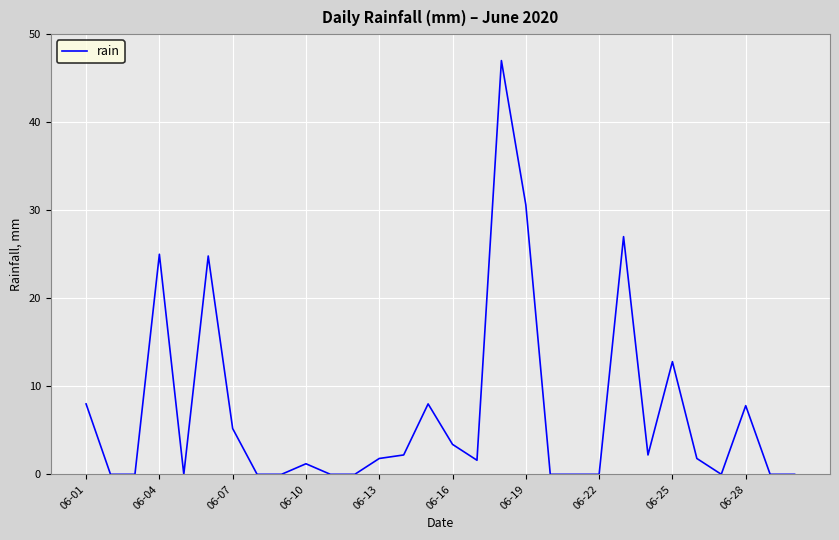

How many lines are shown in the chart?

1